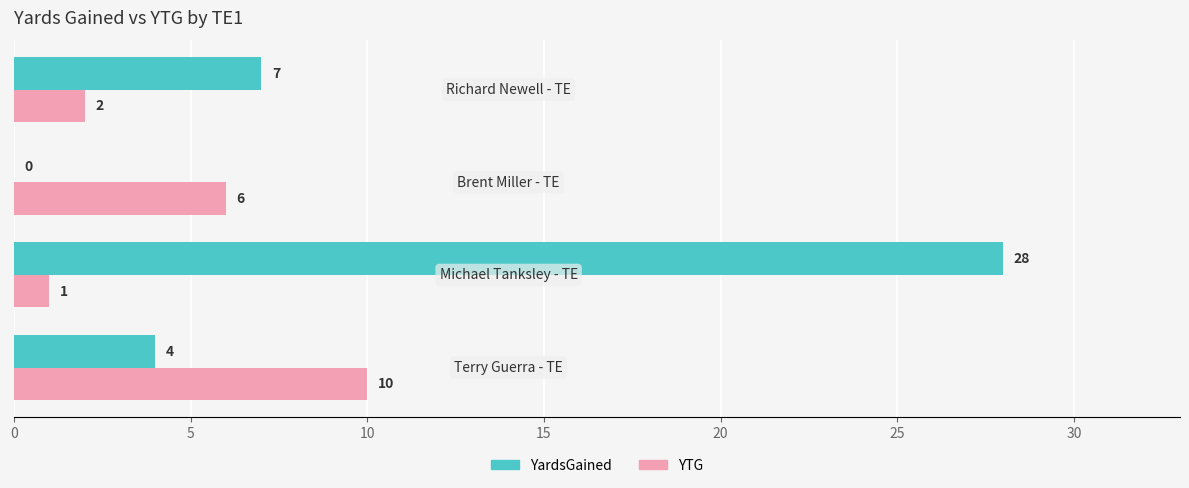

Which series has the largest total across all categories?

YardsGained